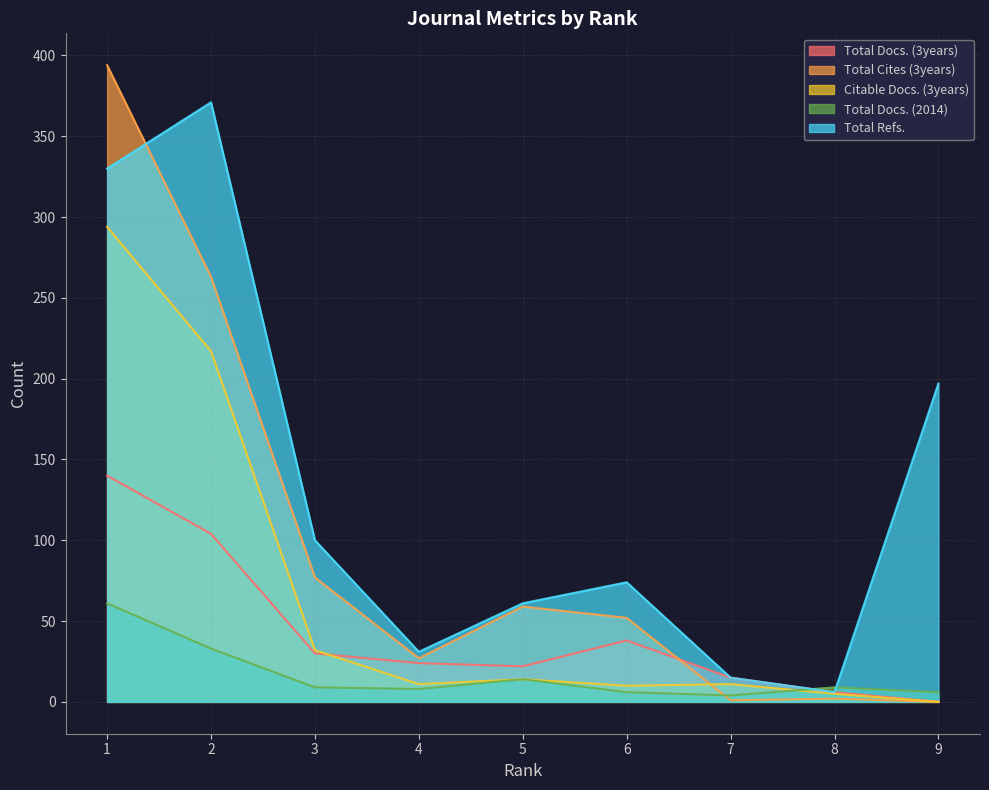

Which series has the widest spread of values?

Total Cites (3years)